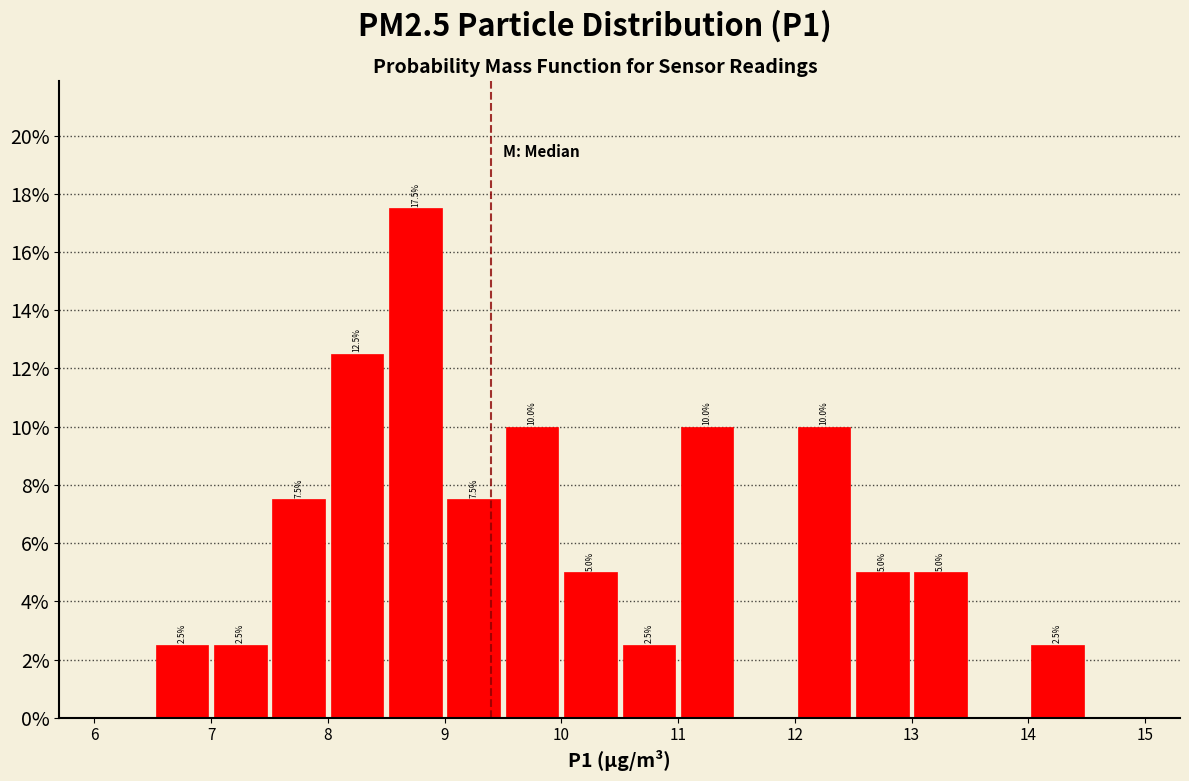

Over which range of the x-axis is the bar tallest?

8.5 to 9.0